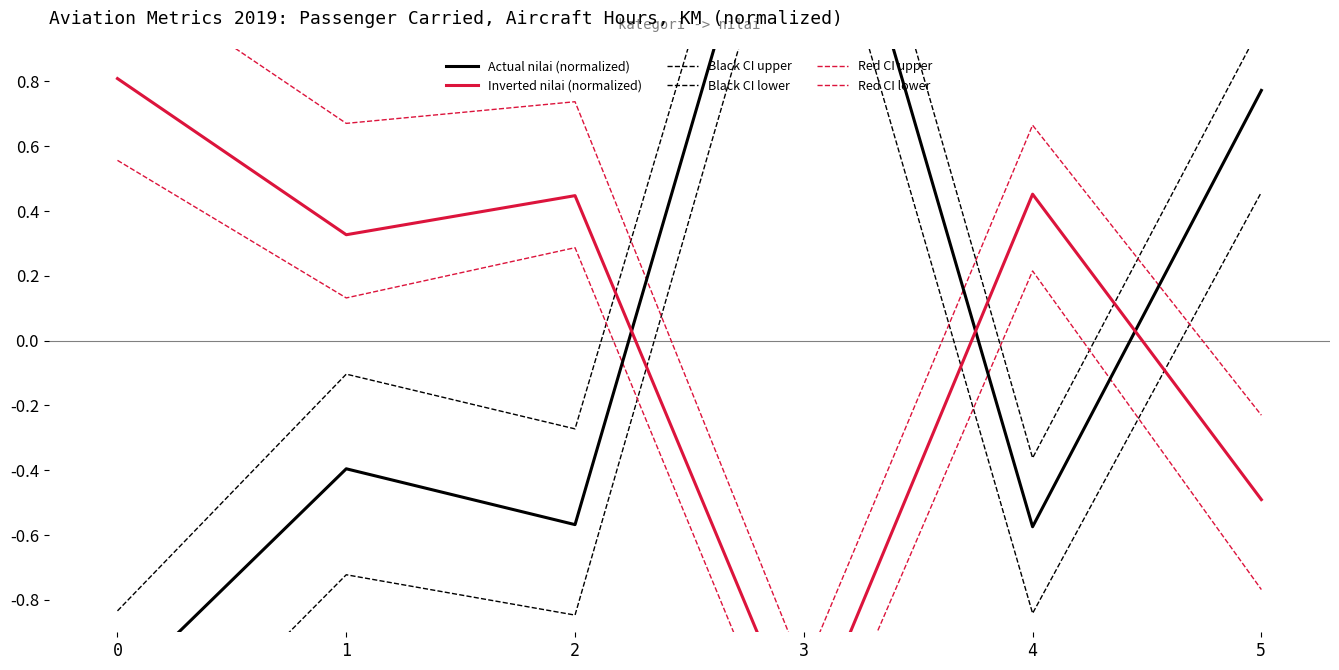

The Inverted nilai (normalized) series shows 0.5 at 4. True or false?

True